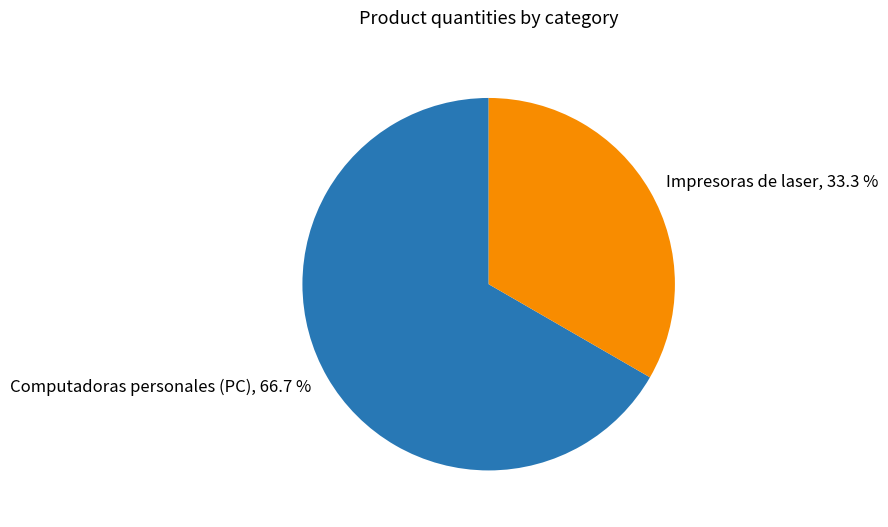

Which slice represents more than half of the pie?

Computadoras personales (PC)